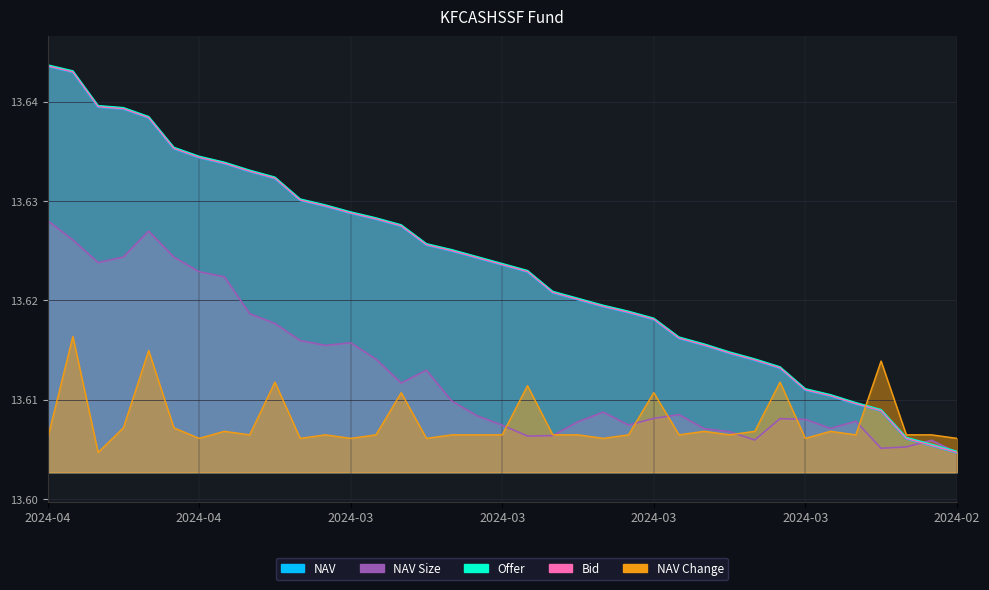

Rank the categories by NAV Size value from highest to lowest.

2024-04-18, 2024-04-09, 2024-04-17, 2024-04-10, 2024-04-05, 2024-04-11, 2024-04-04, 2024-04-03, 2024-04-02, 2024-04-01, 2024-03-29, 2024-03-27, 2024-03-28, 2024-03-26, 2024-03-22, 2024-03-25, 2024-03-21, 2024-03-13, 2024-03-08, 2024-03-20, 2024-03-11, 2024-03-04, 2024-03-01, 2024-02-28, 2024-03-14, 2024-03-12, 2024-03-19, 2024-02-29, 2024-03-07, 2024-03-06, 2024-03-15, 2024-03-18, 2024-03-05, 2024-02-22, 2024-02-23, 2024-02-27, 2024-02-21